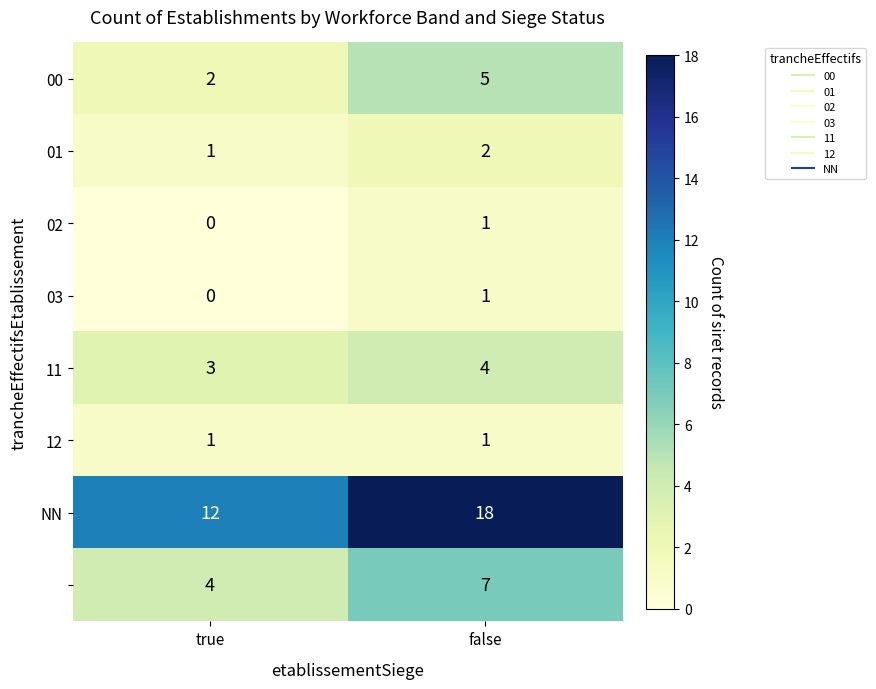

Which label corresponds to the largest value in the chart?

false